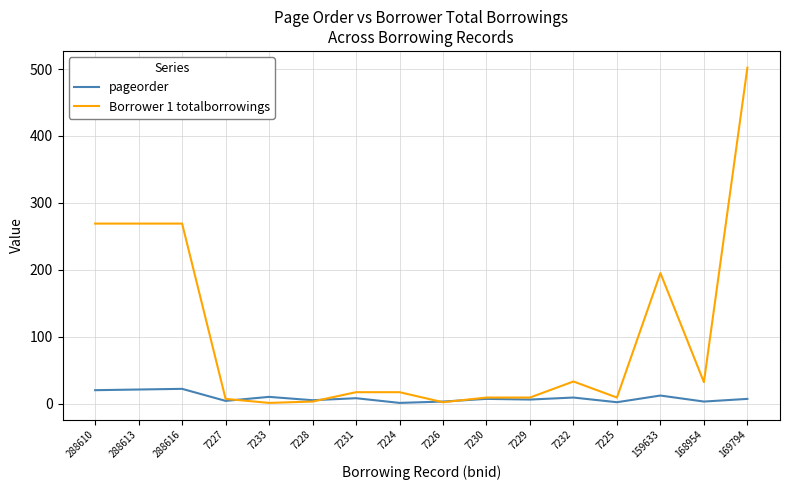

True or false: Borrower 1 totalborrowings and pageorder intersect in this chart.

True